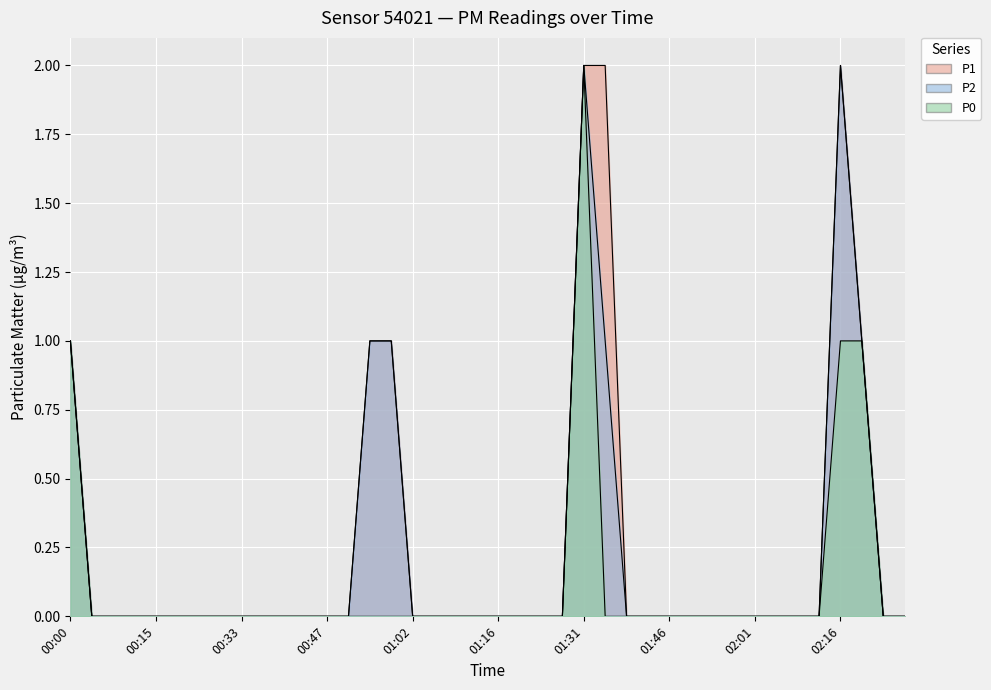

What is the difference between the maximum and minimum values in the P2 series?

2